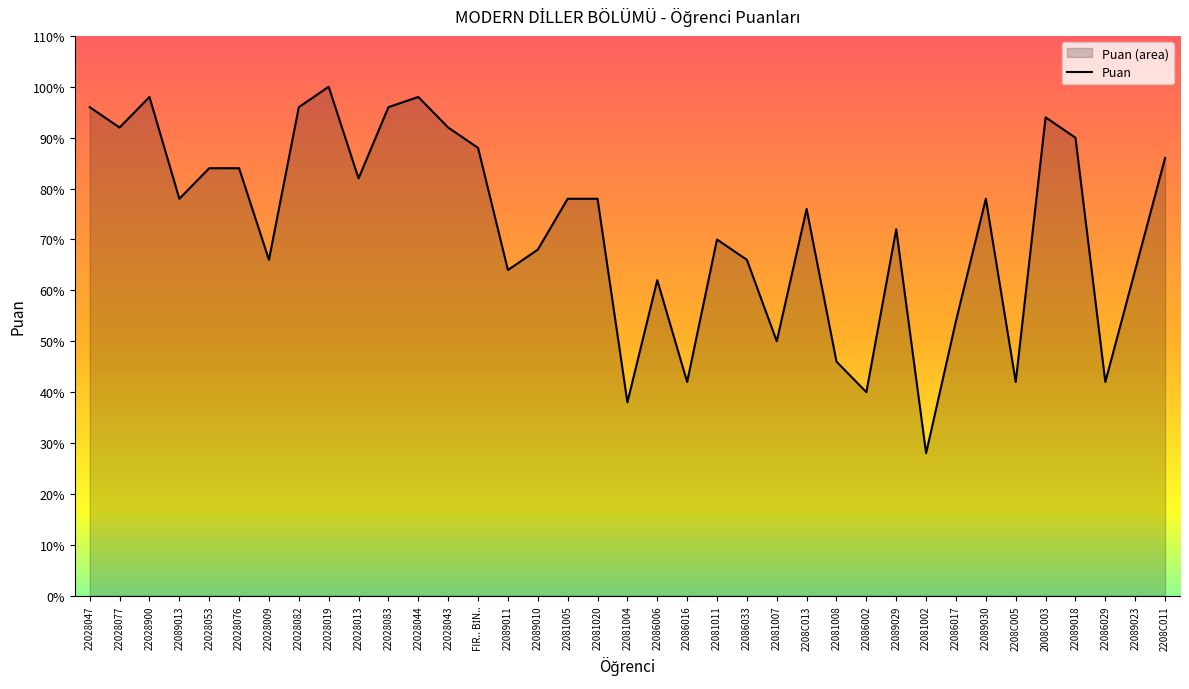

What is the sum of all values?

2678